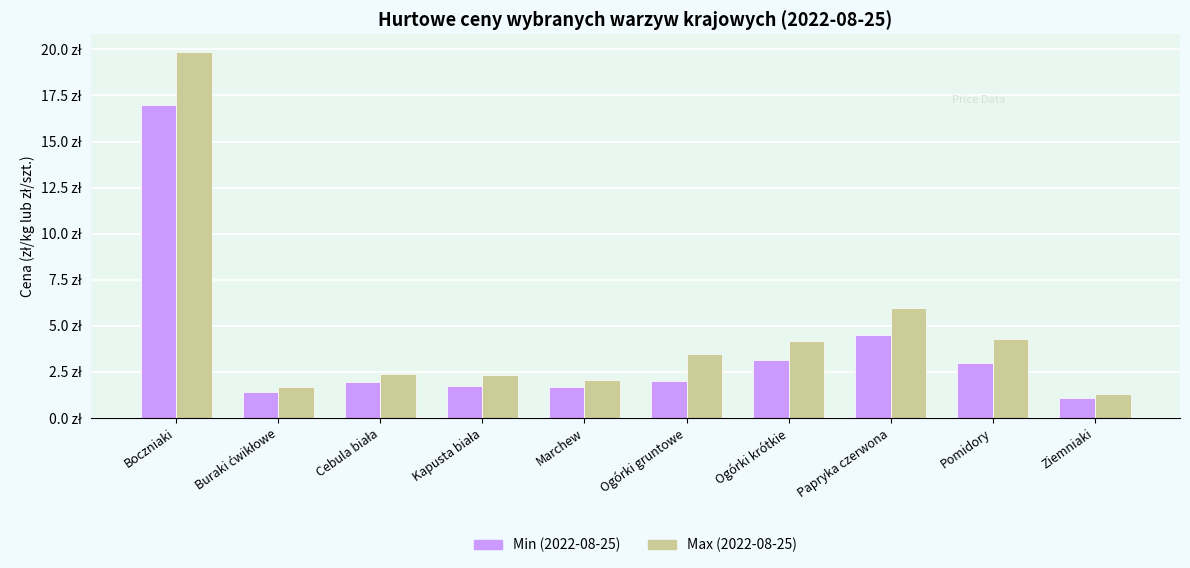

What is the sum of the Max (2022-08-25) values at Pomidory and Papryka czerwona?

10.2